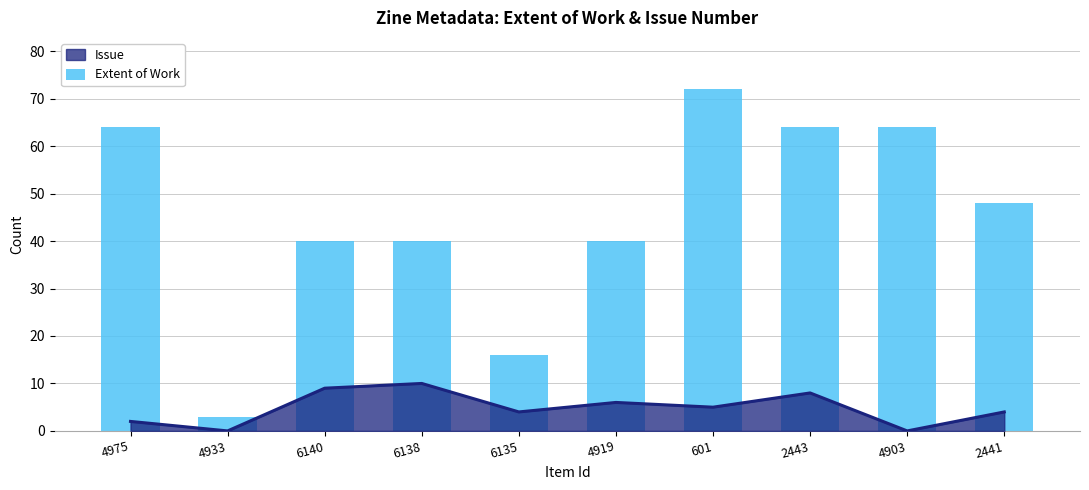

Reading left to right, extract all data points from this chart.

4975=64	4933=3	6140=40	6138=40	6135=16	4919=40	601=72	2443=64	4903=64	2441=48